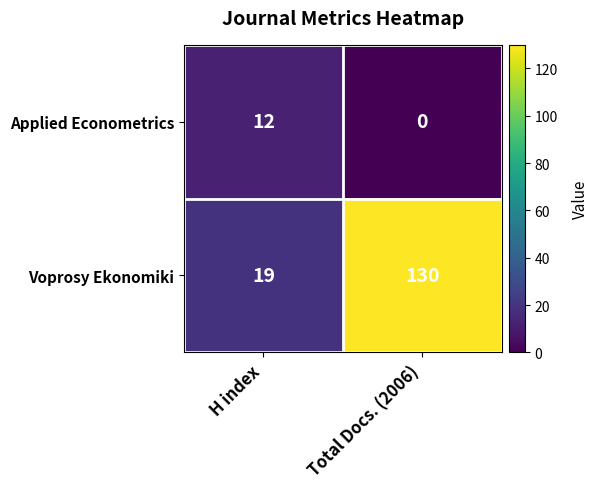

Where is Voprosy Ekonomiki nearest to the value 74?

H index